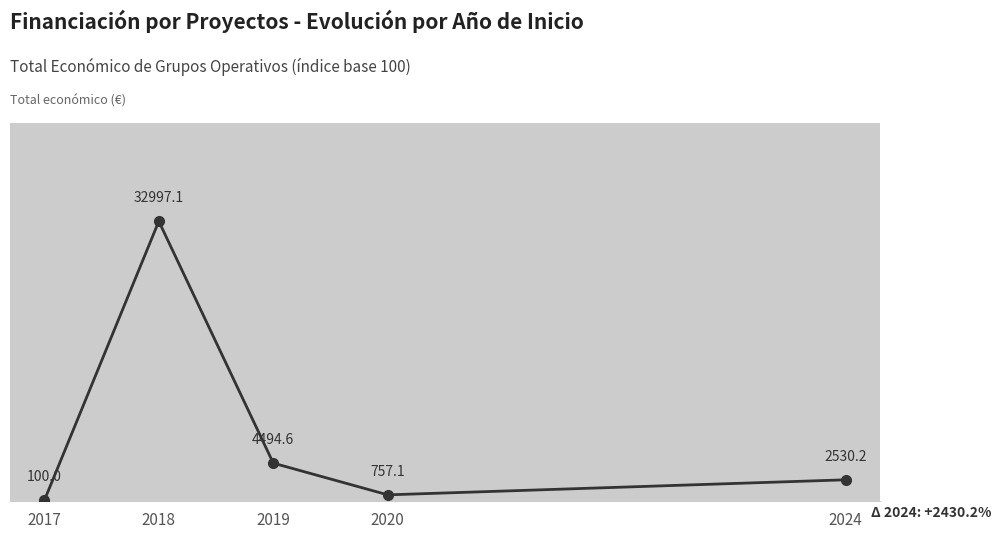

What is the value of the 2nd point from the left?

32997.1